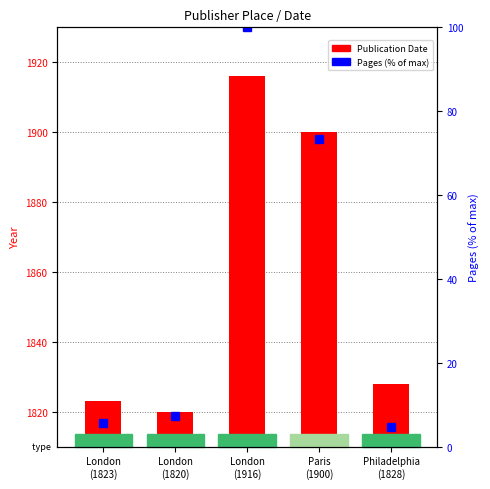

At which label does Pages (% of max) first exceed 7?

London
(1820)